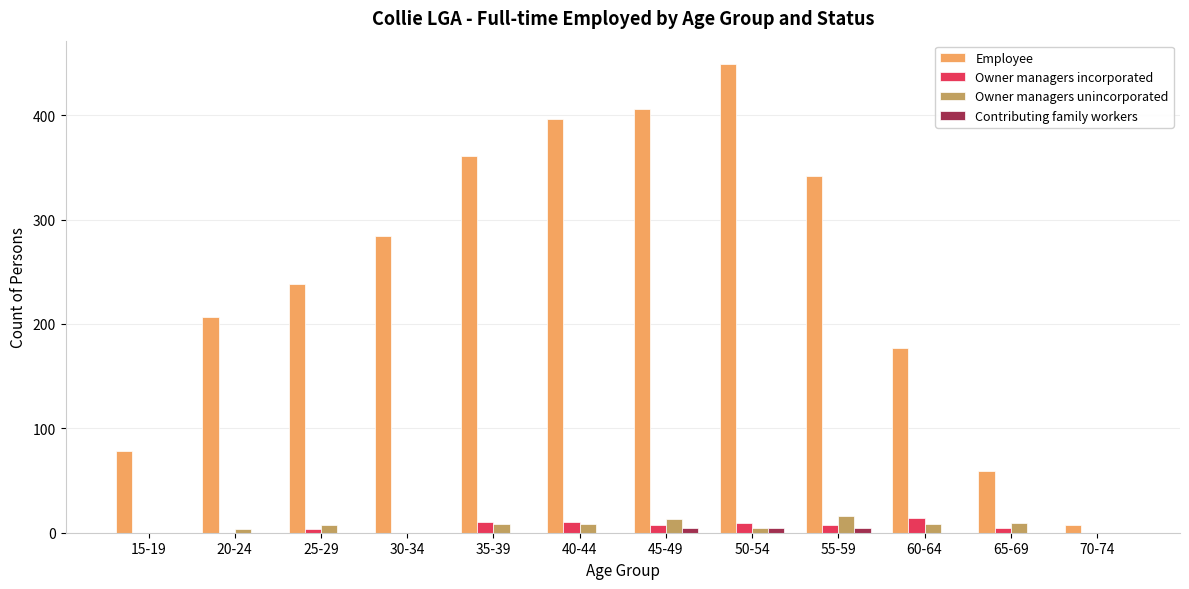

Which series has the largest total across all categories?

Employee